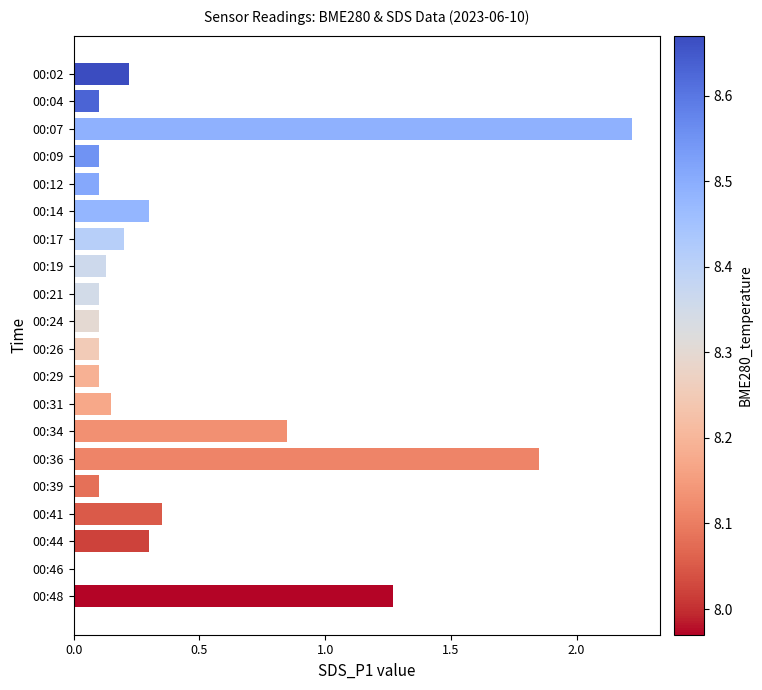

What is the change in value from 00:26 to 00:44?

+0.2